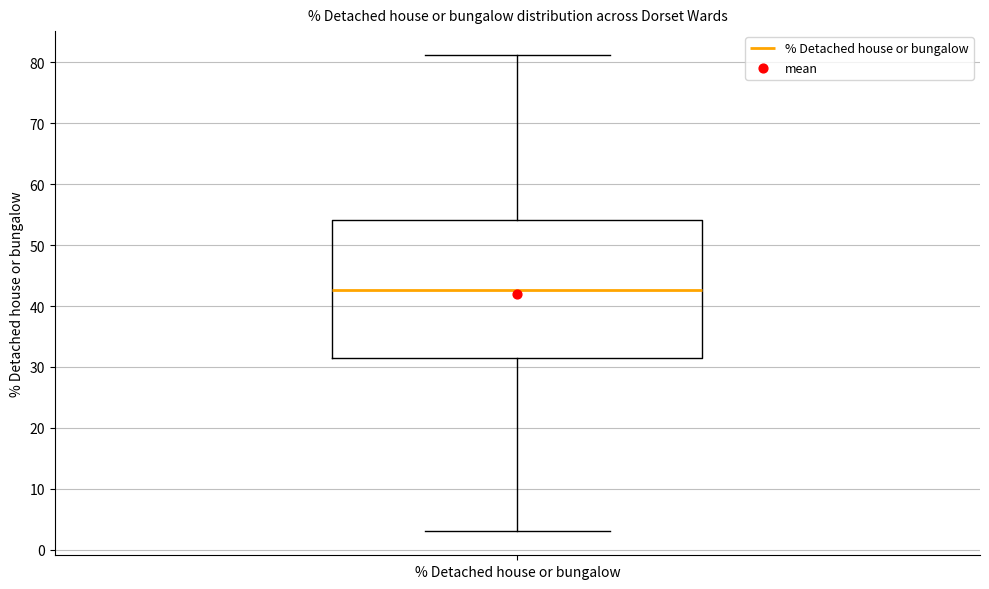

Read this box plot against the y-axis: the position of the median line, the range covered by the box, and the ends of both whiskers. The values are not printed on the chart, so give them approximately, as read against the axis.

median 43, box 31 to 54, whiskers 3 to 81